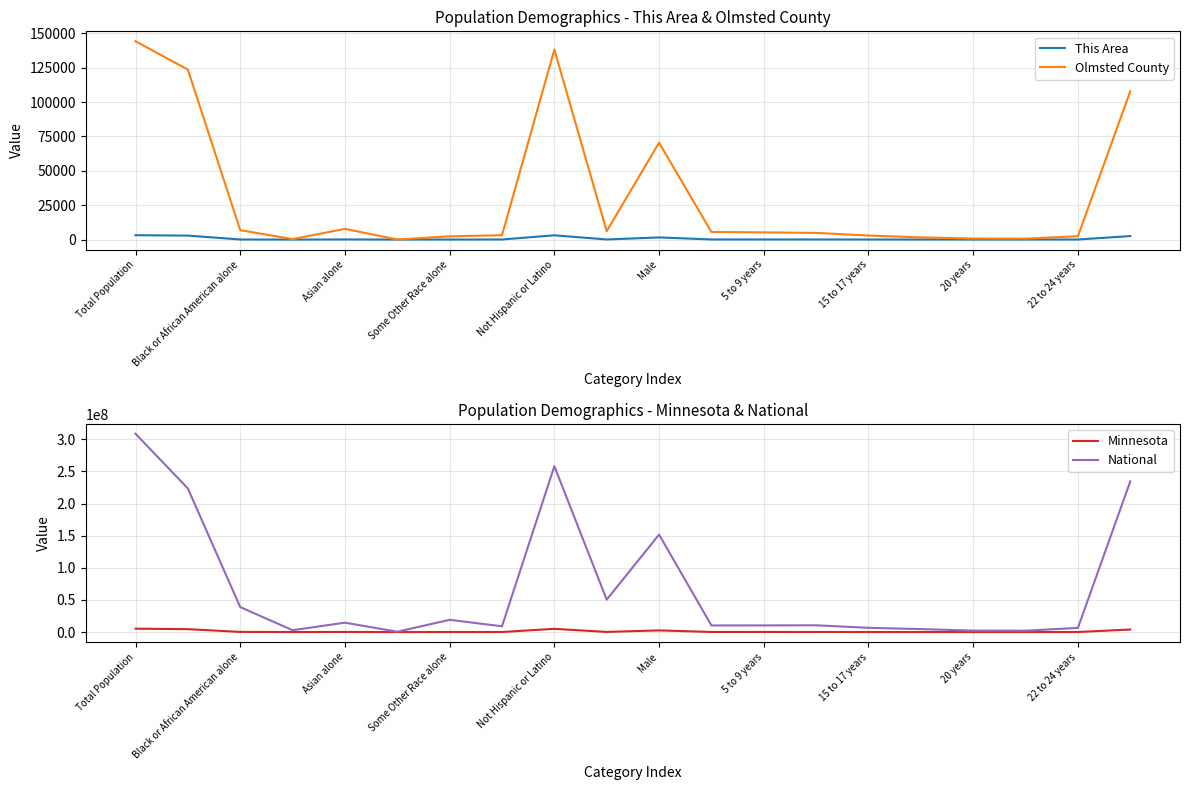

Does the chart display data point markers on the line(s)?

No